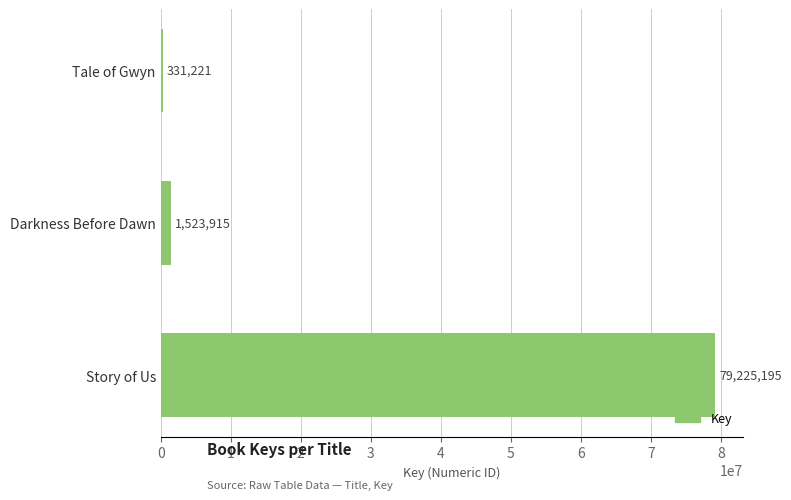

How many data points are less than 1523915?

1